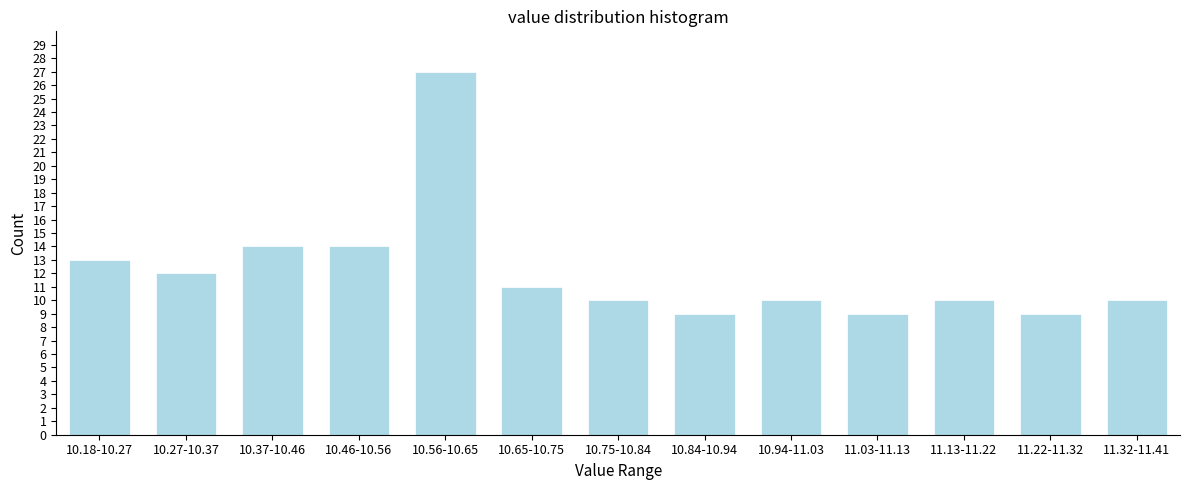

Reading left to right, transcribe all the data shown in this chart.

13	12	14	14	27	11	10	9	10	9	10	9	10